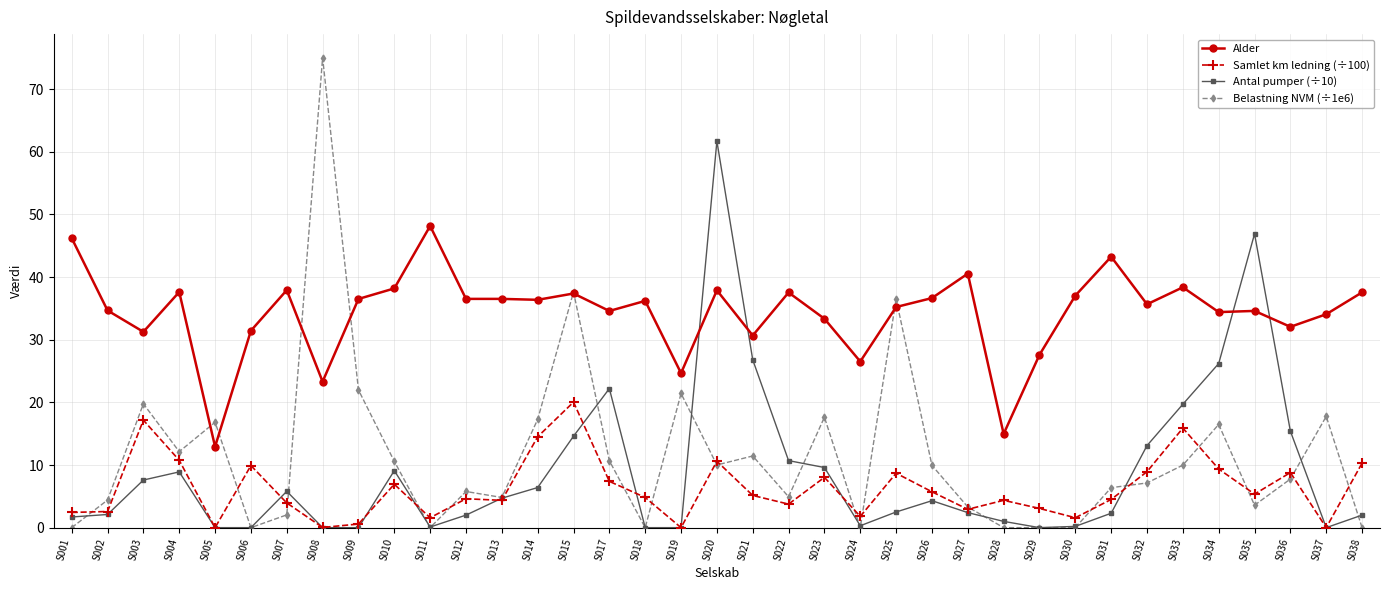

Is the value of Belastning NVM (÷1e6) at S019 greater than the value of Antal pumper (÷10) at S008?

Yes